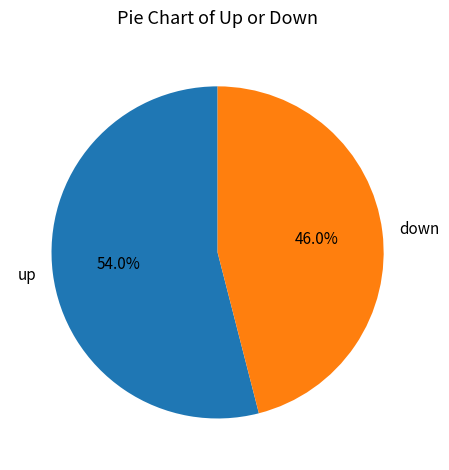

True or false: down accounts for 46% of the total.

True